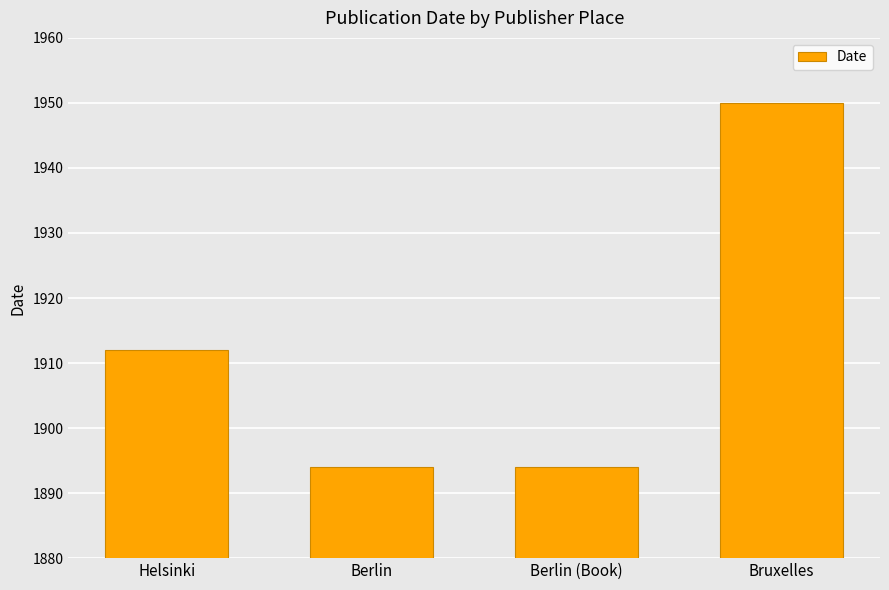

What is the difference between the values at Bruxelles and Berlin?

56